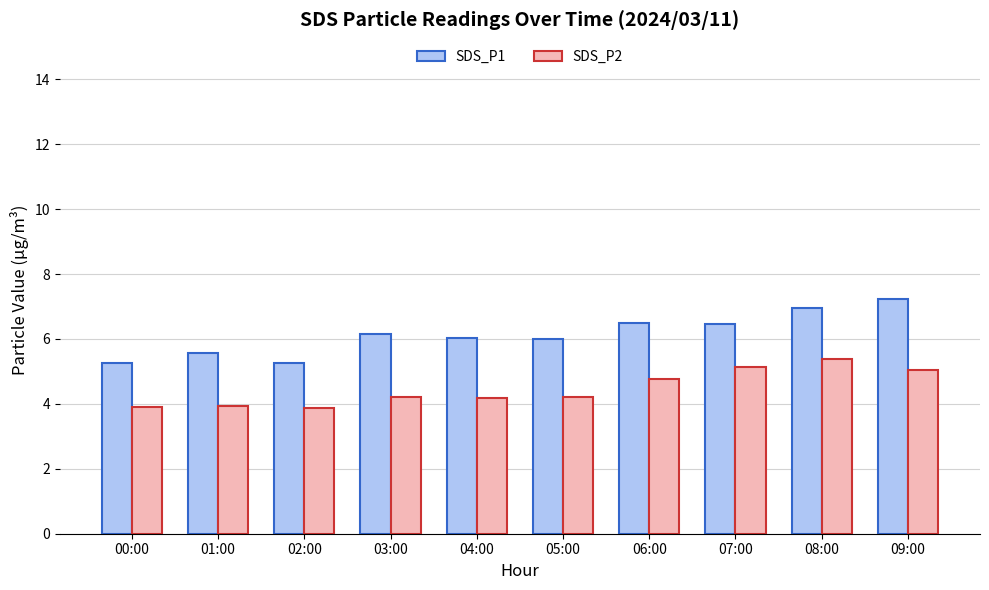

What is the spread (max minus min) of values at 05:00?

1.8